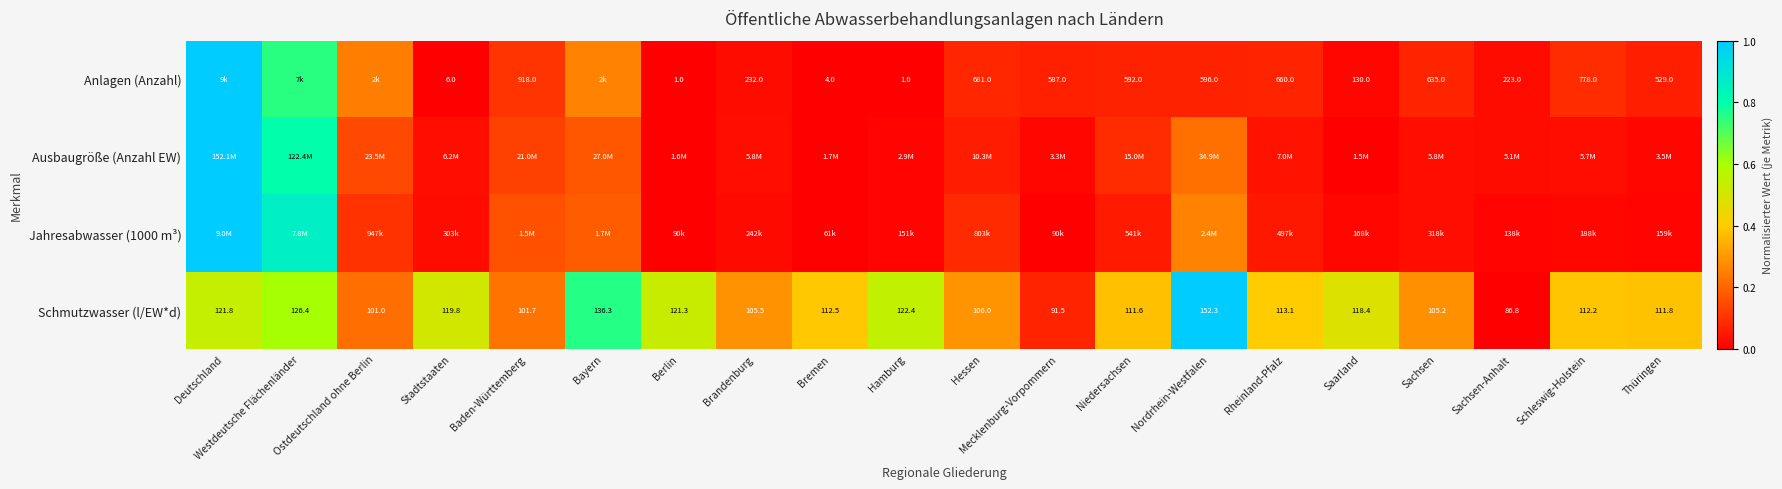

What is the maximum value shown in the chart?

1.0